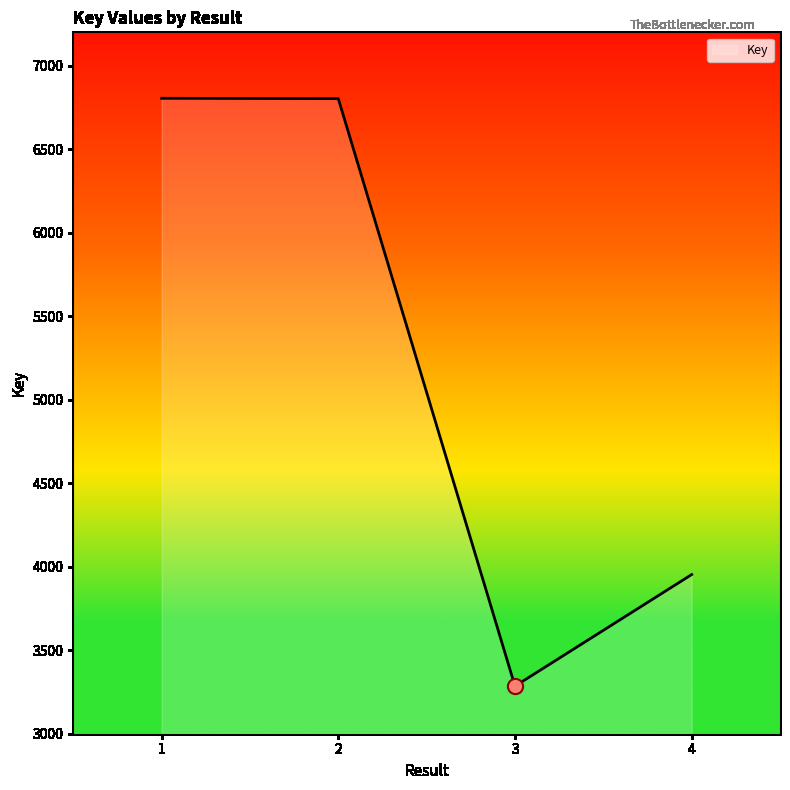

Which has a higher value, 4 or 3?

4